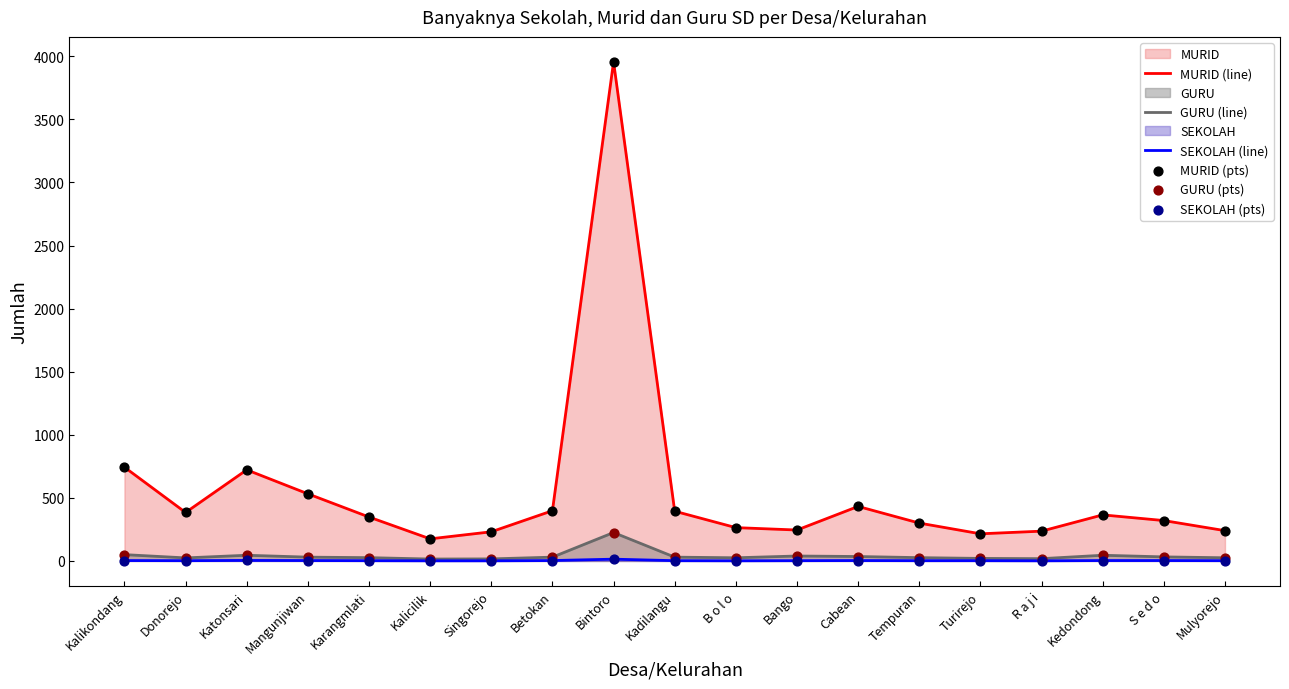

True or false: MURID (line) and GURU (line) intersect in this chart.

False